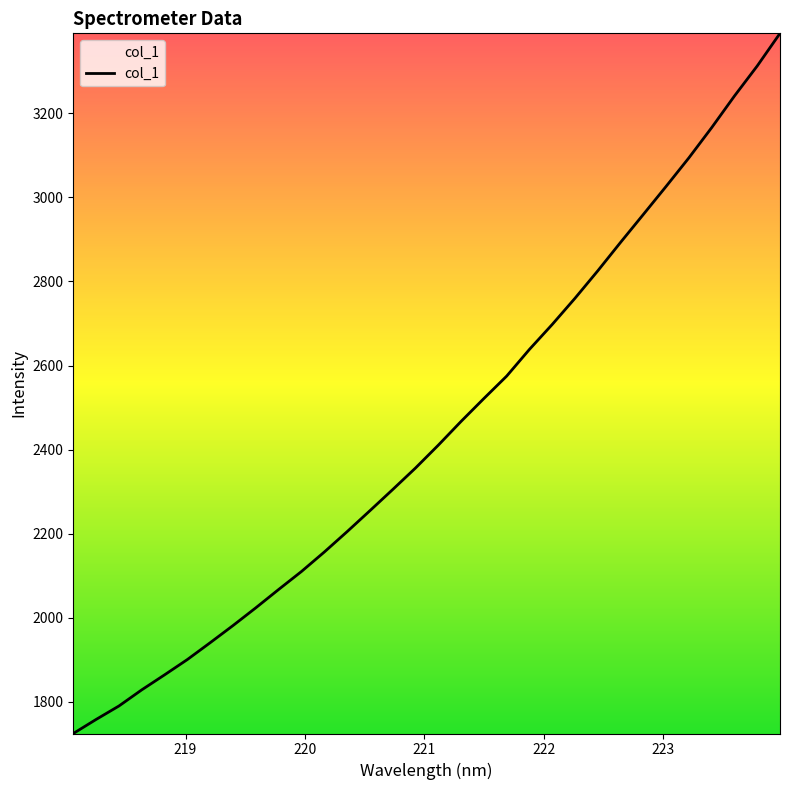

What is the greatest value displayed?

3390.0